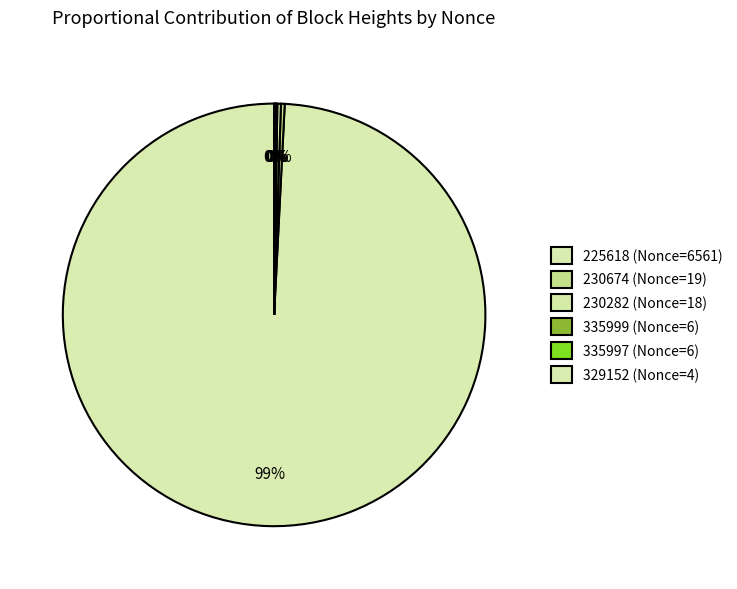

To the nearest percent, what is the average slice percentage?

17%